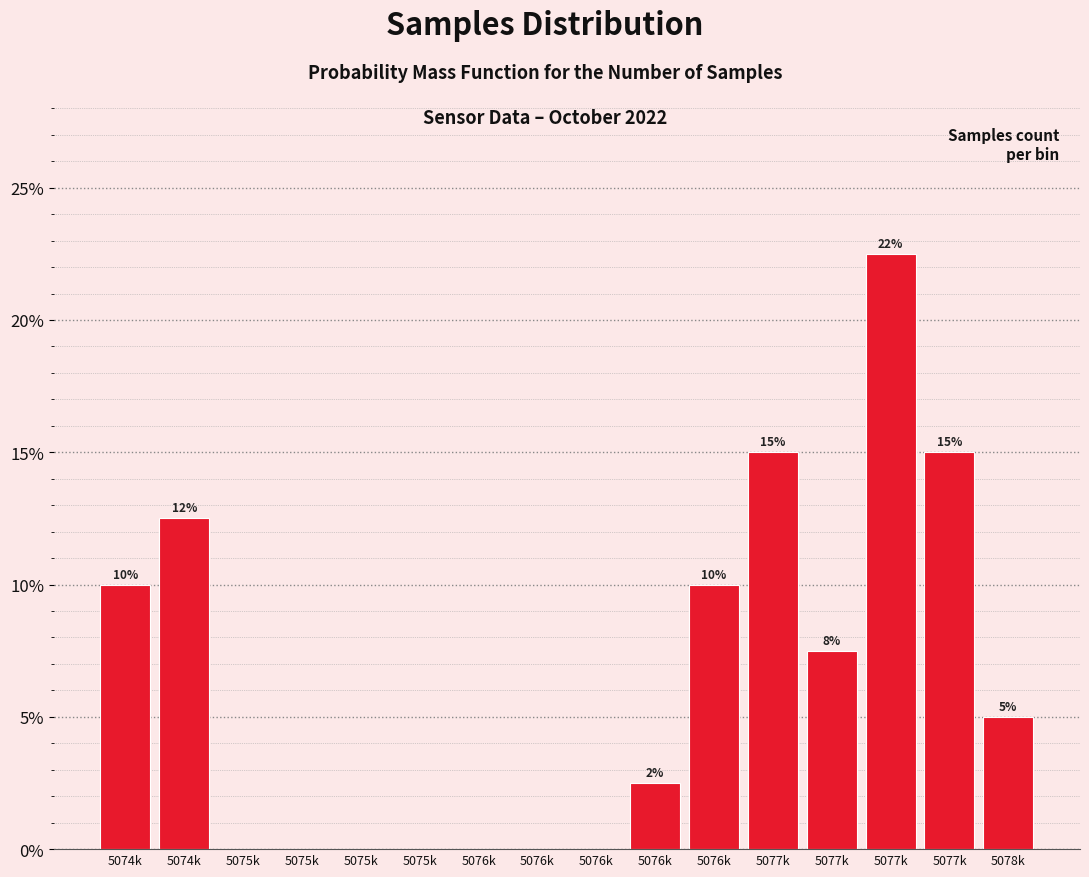

How many distinct data groups are displayed?

1